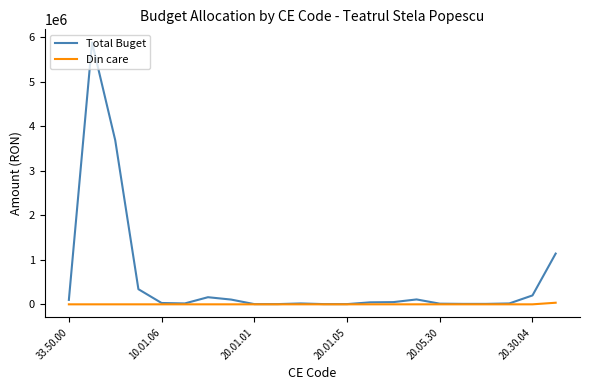

List the series in order of their overall mean, highest first.

Total Buget, Din care